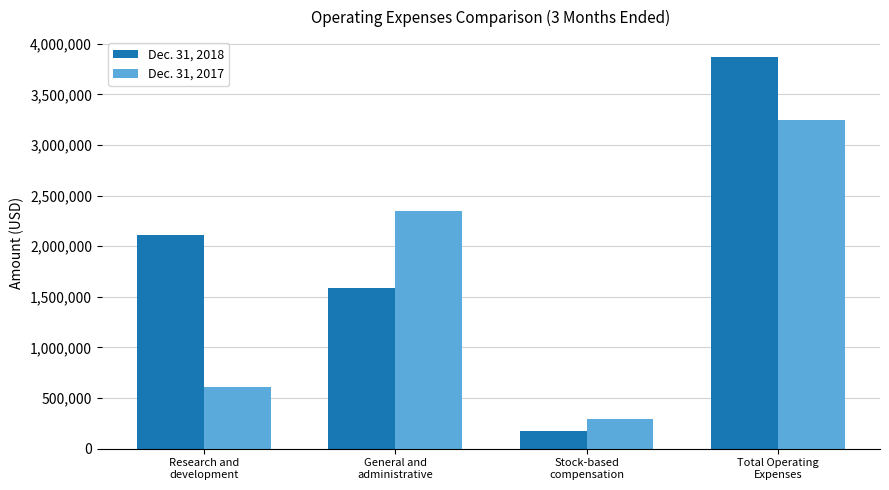

At which category is the sum across all series the highest?

Total Operating
Expenses